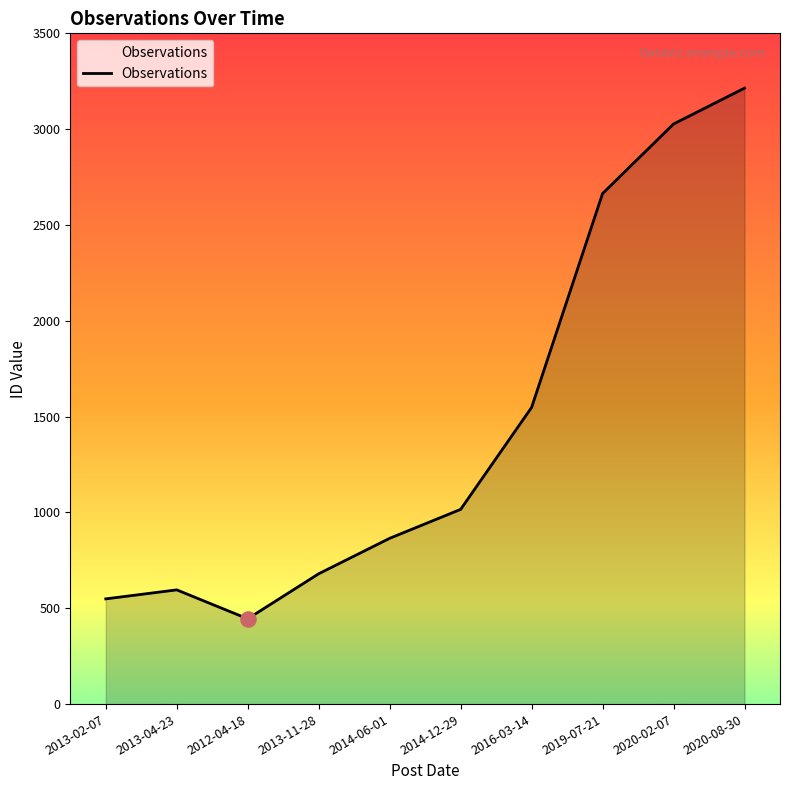

Between 2019-07-21 and 2012-04-18, which is larger?

2019-07-21